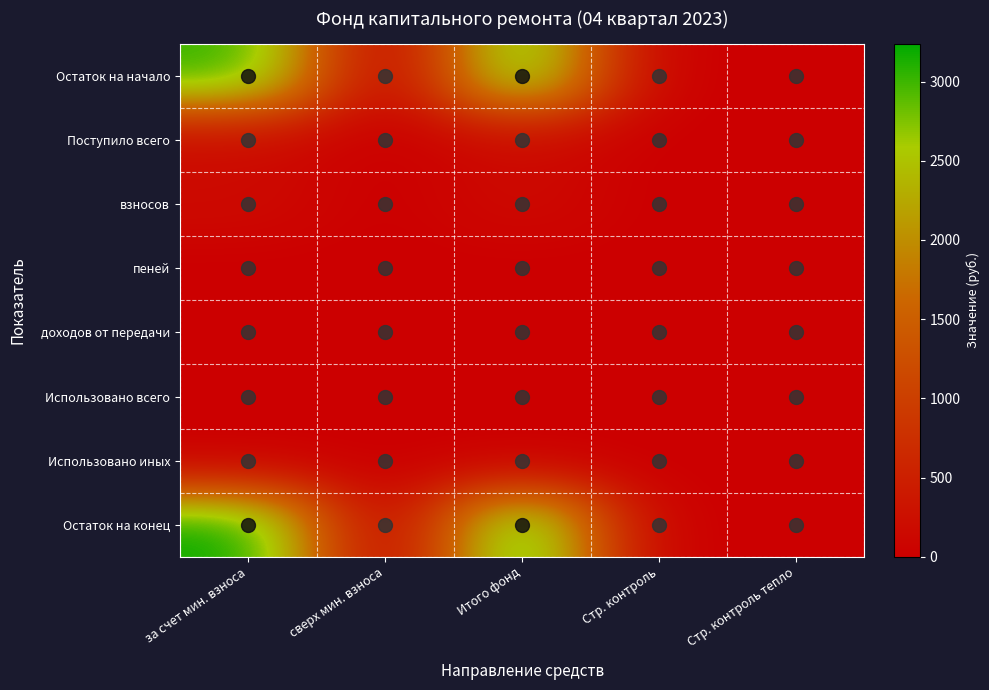

Which has a higher value, Итого фонд or за счет мин. взноса?

Итого фонд